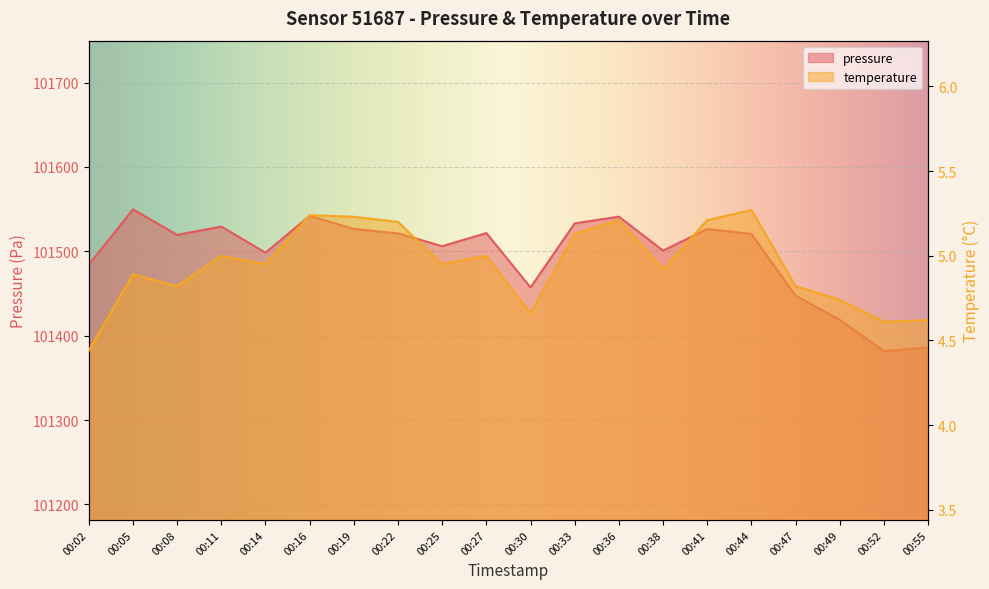

True or false: pressure and temperature intersect in this chart.

False